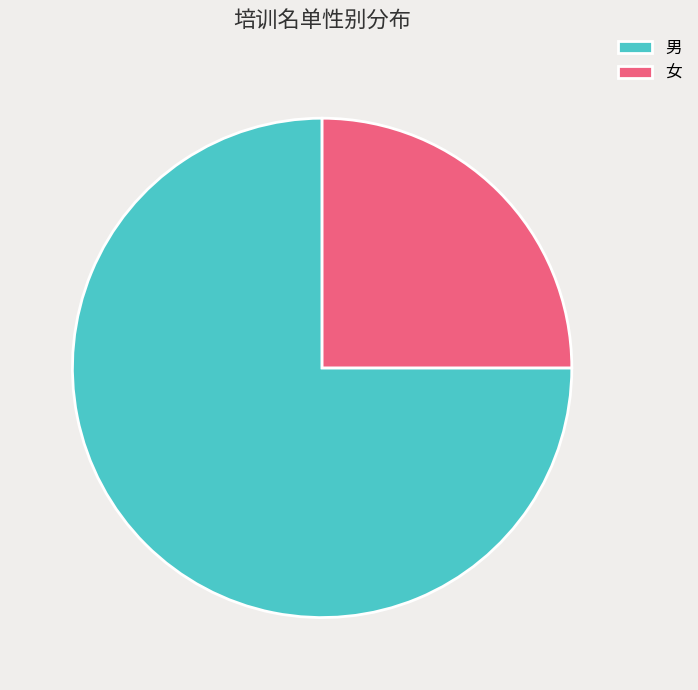

Is there any slice that represents more than half of the pie?

Yes